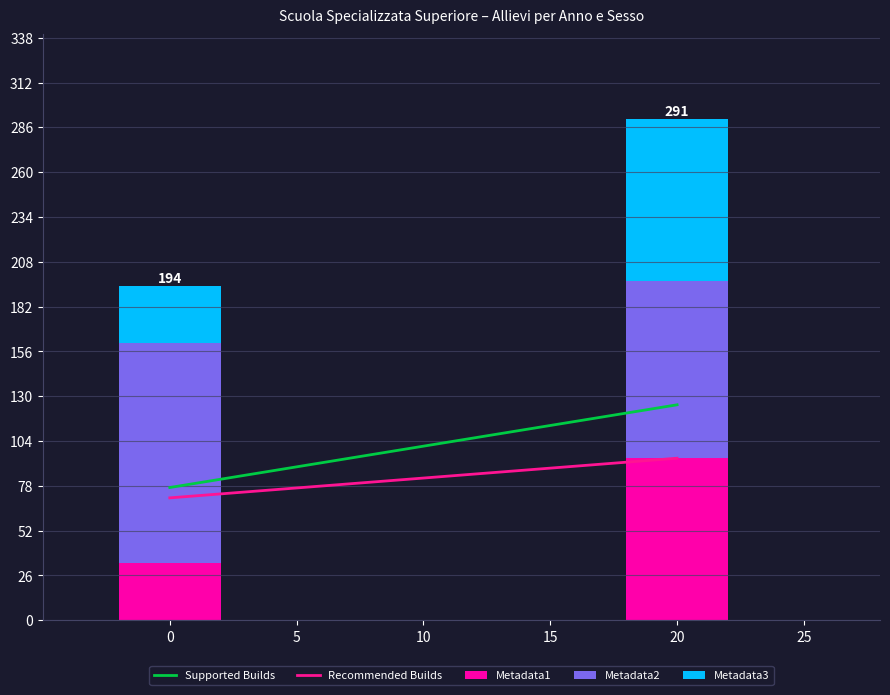

The value of Metadata1 at 0 is 21. True or false?

False